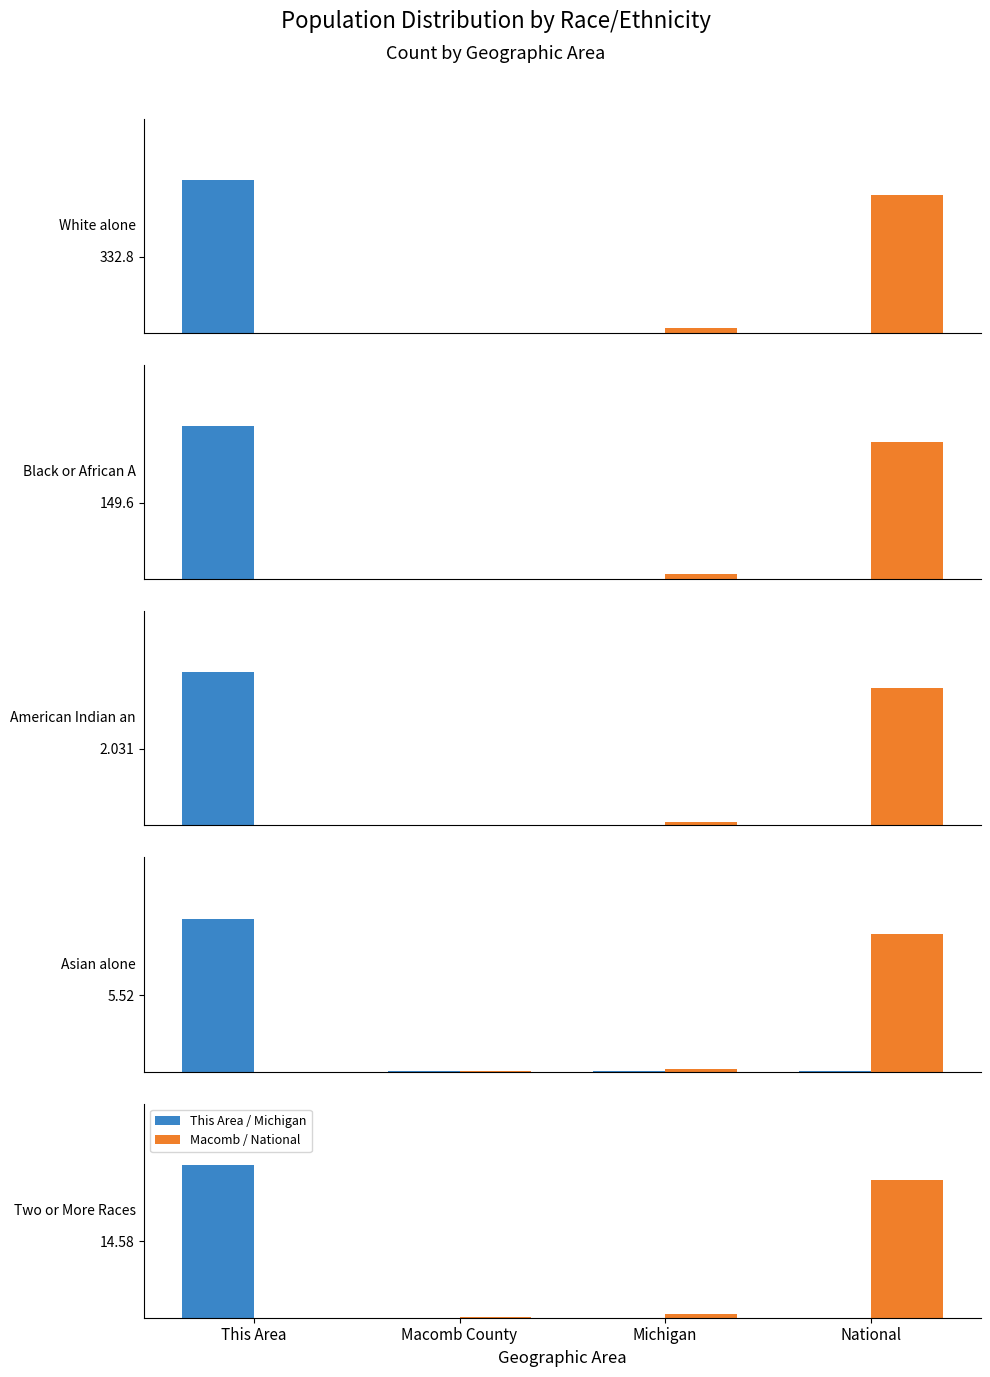

What is the total value across all series at This Area?

29.2